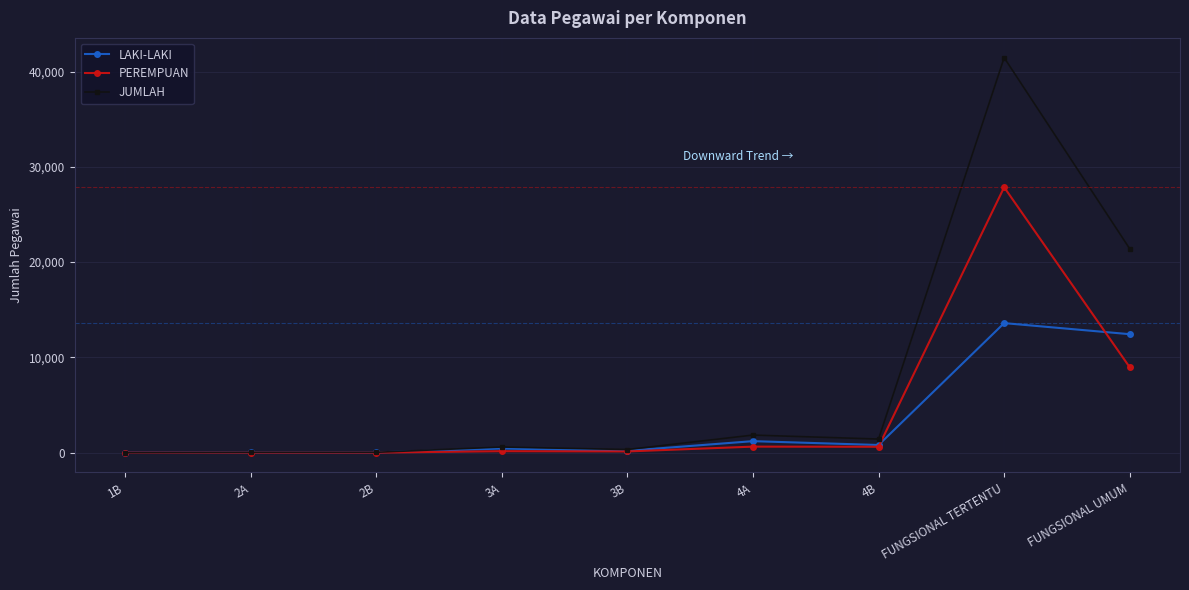

The value of PEREMPUAN at 3A is 160. True or false?

True